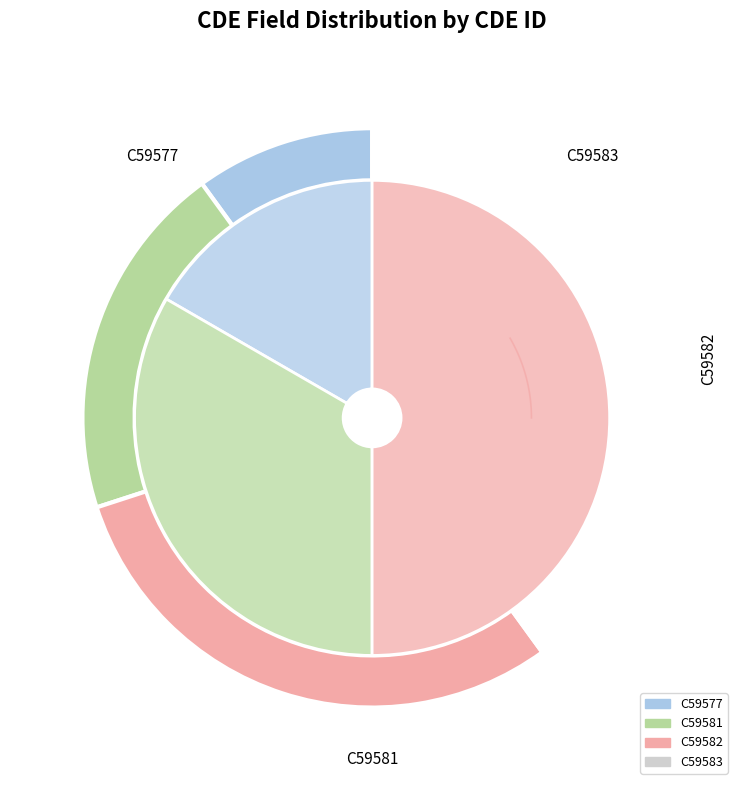

Rank the categories by value from highest to lowest.

C59583, C59582, C59581, C59577